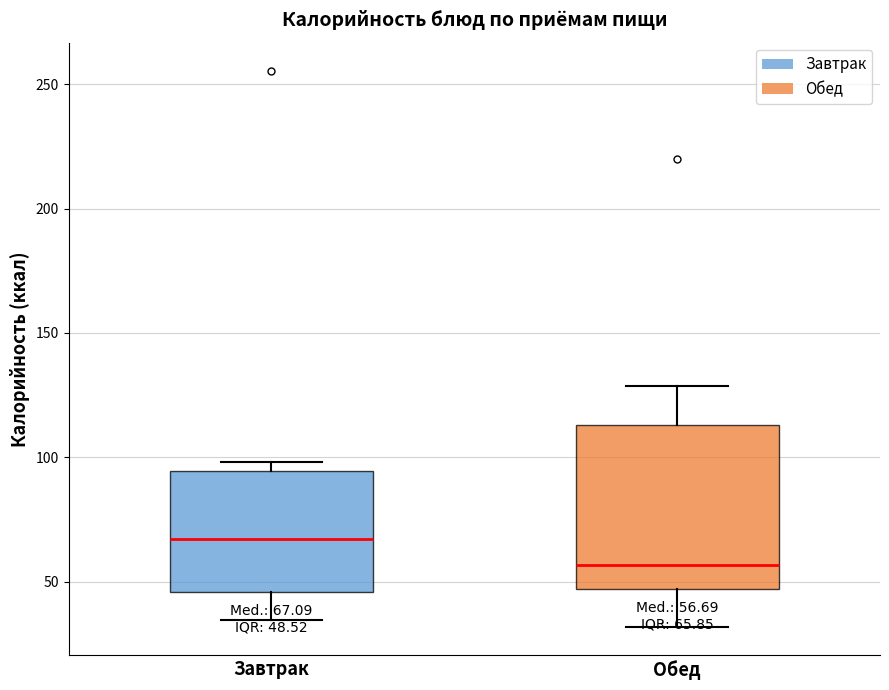

Which box is the tallest, from its lower edge to its upper edge?

Обед